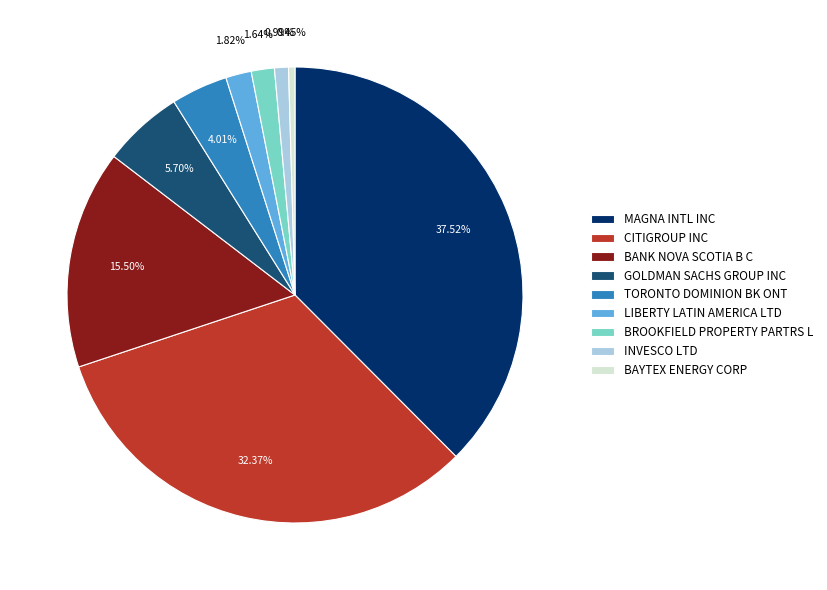

What percentage is the BROOKFIELD PROPERTY PARTRS L slice, to the nearest percent?

2%